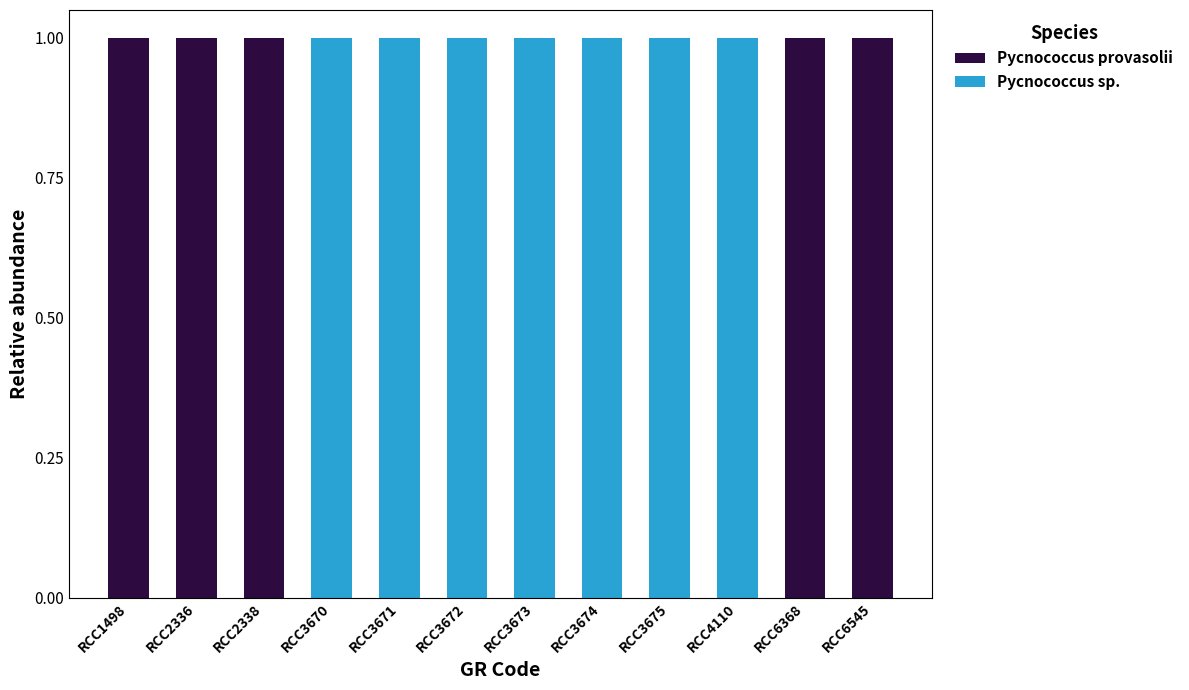

What is the sum of all Pycnococcus provasolii values?

5